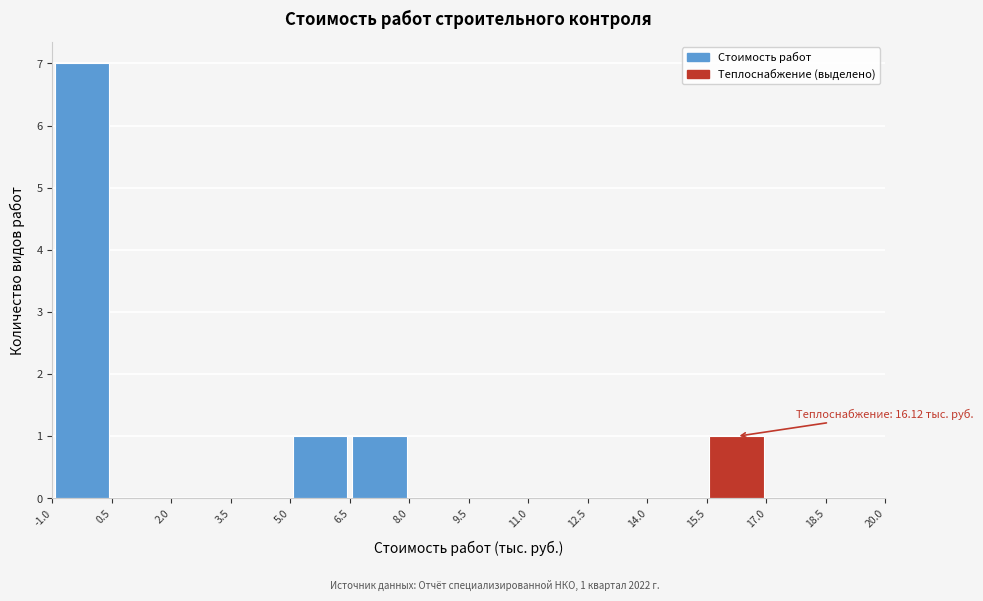

Over which range of the x-axis is the bar tallest?

-1.0 to 0.5